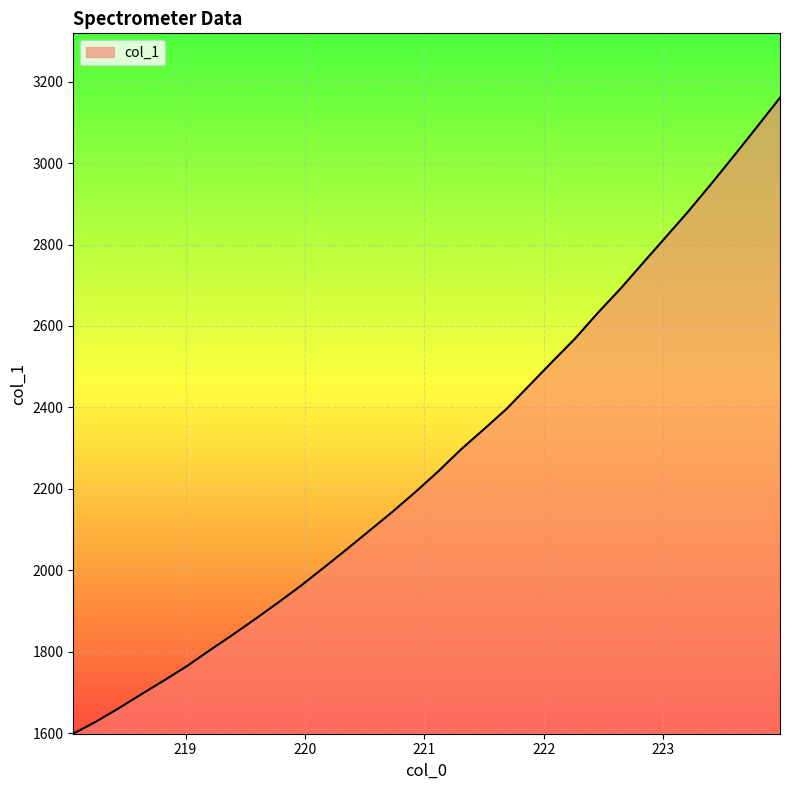

What is the difference between the maximum and minimum values?

1562.6